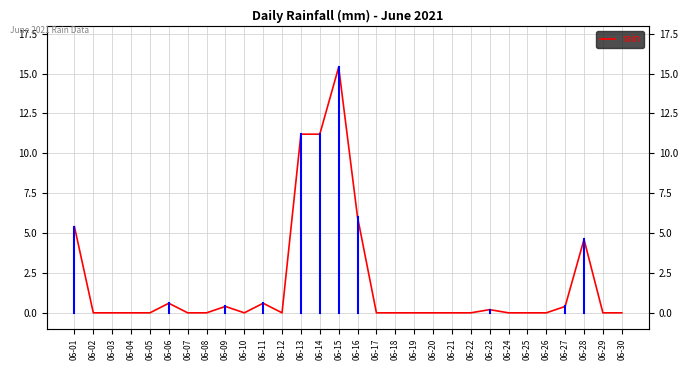

The value at 06-26 is 7.5. True or false?

False